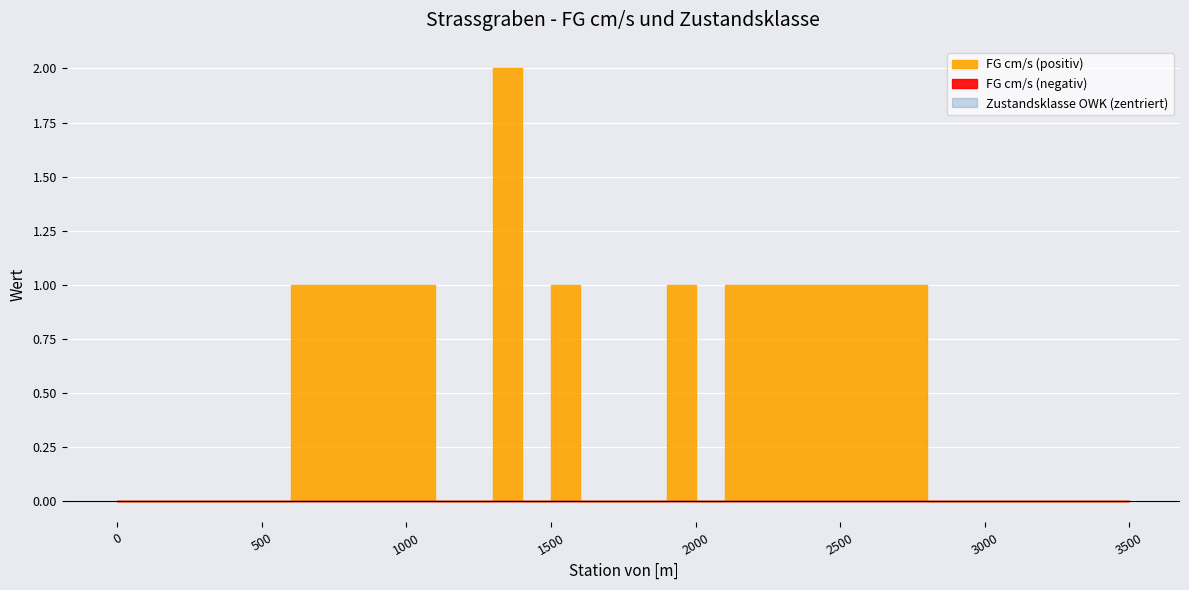

What is the maximum value for FG cm/s?

2